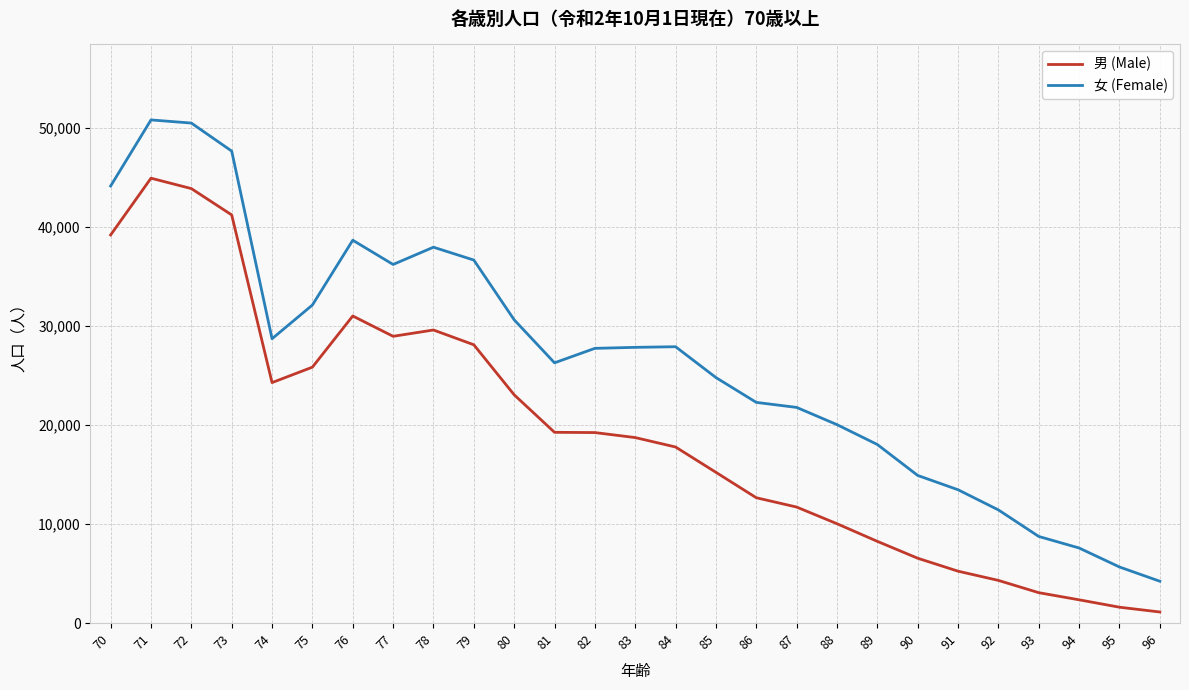

What are all the series names shown in the legend?

男 (Male), 女 (Female)